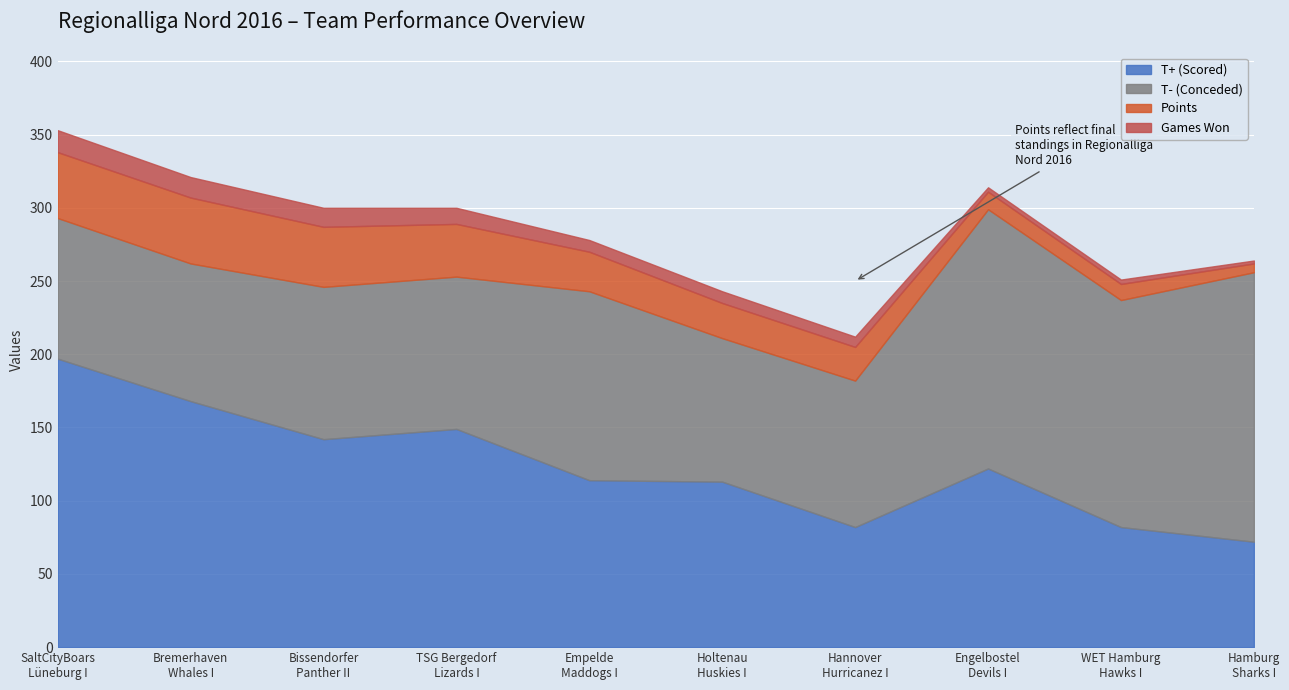

Rank the categories by Games Won value from highest to lowest.

SaltCityBoars
Lüneburg I, Bremerhaven
Whales I, Bissendorfer
Panther II, TSG Bergedorf
Lizards I, Empelde
Maddogs I, Holtenau
Huskies I, Hannover
Hurricanez I, Engelbostel
Devils I, WET Hamburg
Hawks I, Hamburg
Sharks I